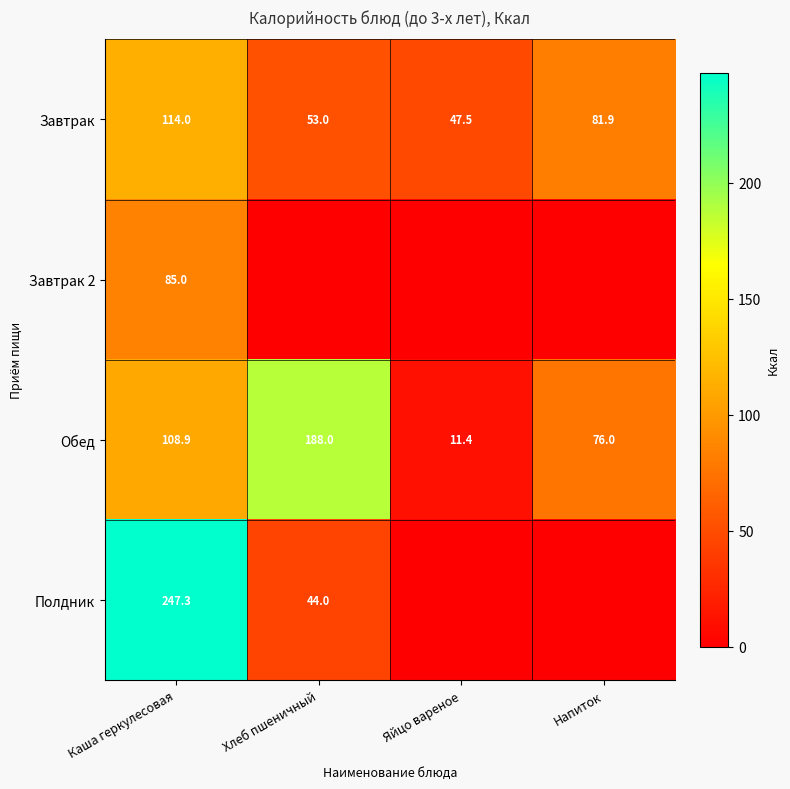

List the labels in order of Завтрак value, smallest first.

Яйцо вареное, Хлеб пшеничный, Напиток, Каша геркулесовая